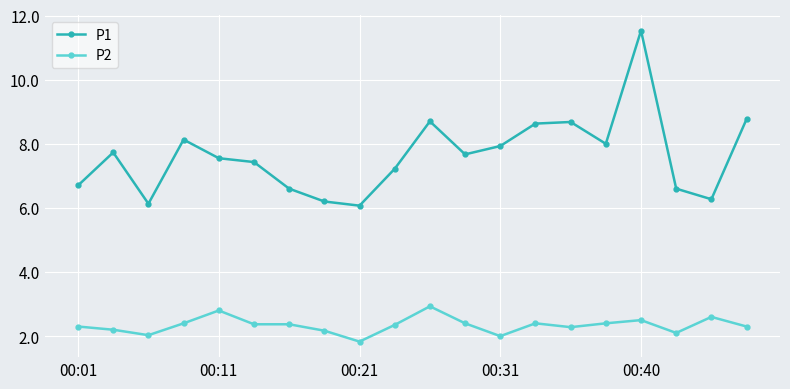

What is the value of the P1 point at the 7th from the left?

6.6